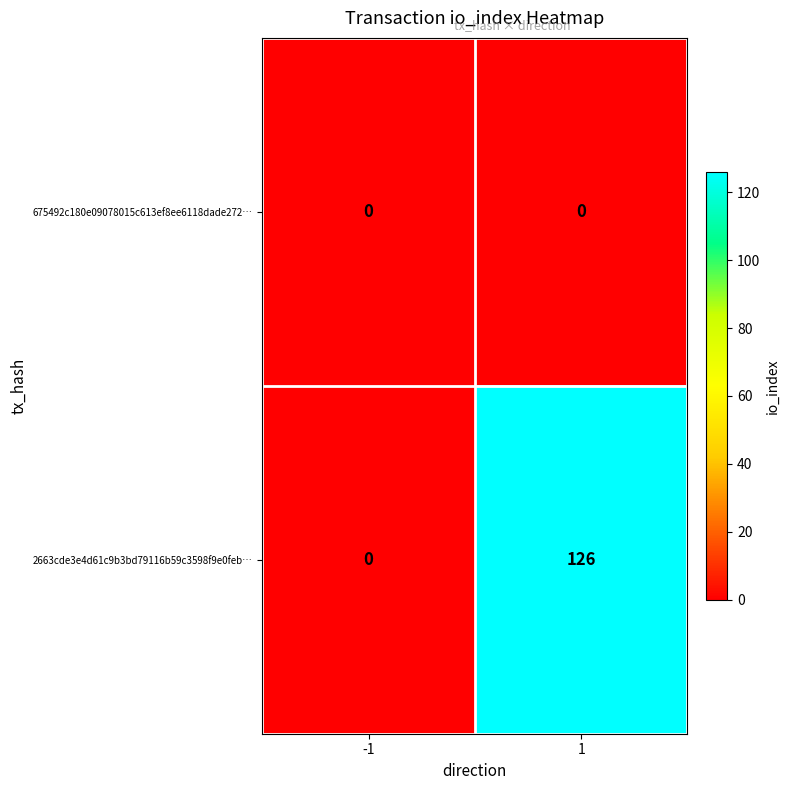

Reading right to left, extract all data points from this chart.

675492c180e09078015c613ef8ee6118dade272…: 1=0	-1=0
2663cde3e4d61c9b3bd79116b59c3598f9e0feb…: 1=126	-1=0